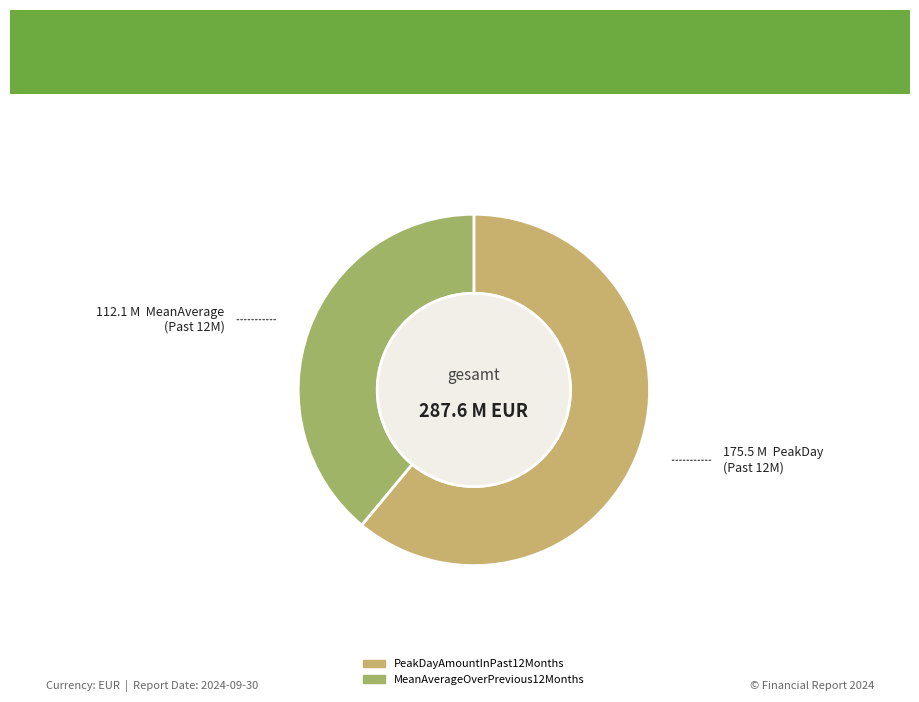

Is the sum of PeakDayAmountInPast12Months and MeanAverageOverPrevious12Months greater than half?

Yes